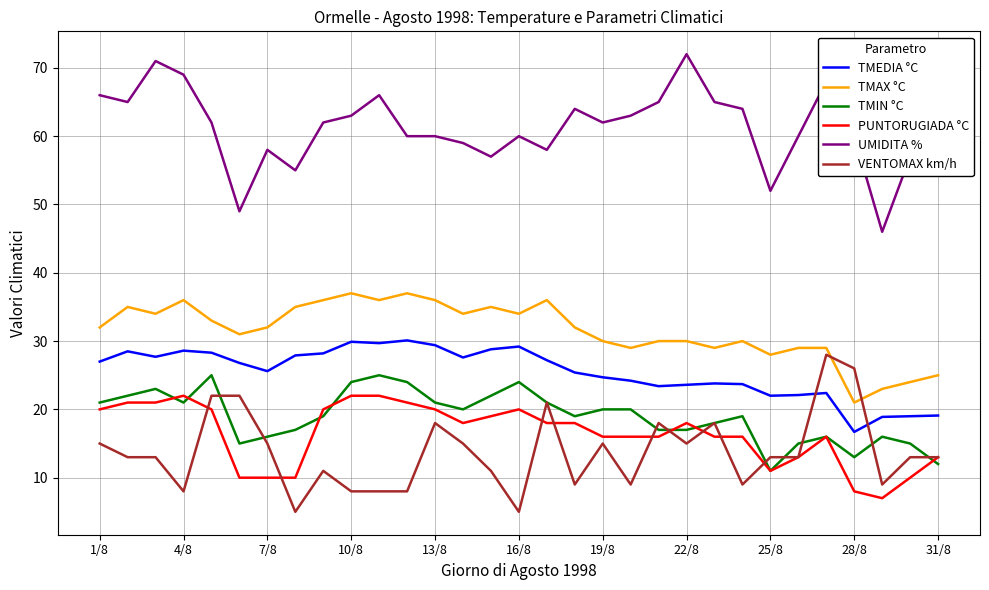

Which series has the largest total across all categories?

UMIDITA %